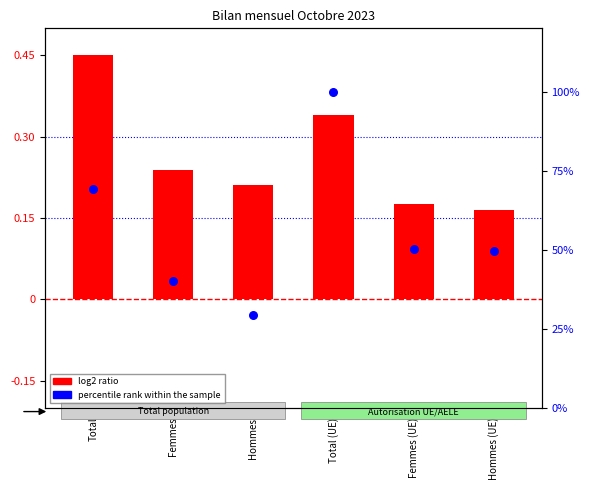

What are all the series names shown in the legend?

log2 ratio, percentile rank within the sample